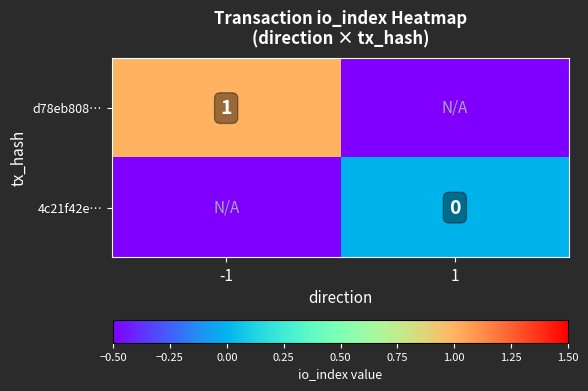

The value of d78eb808… at -1 is 1.0. True or false?

True